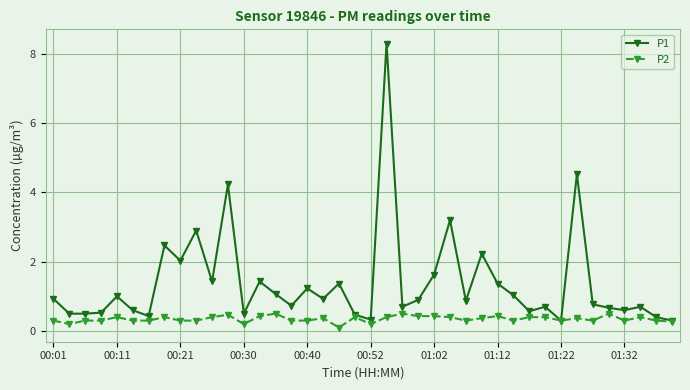

What is the value of the P2 point at the 9th from the left?

0.3